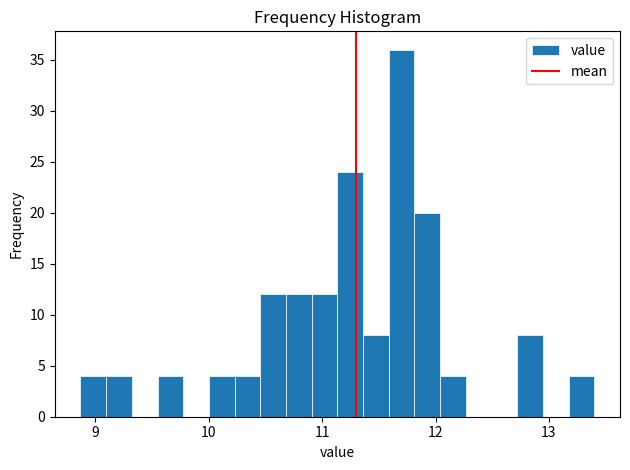

Around what value on the x-axis is the tallest bar? Give the approximate position of its centre, as read against the axis.

11.7